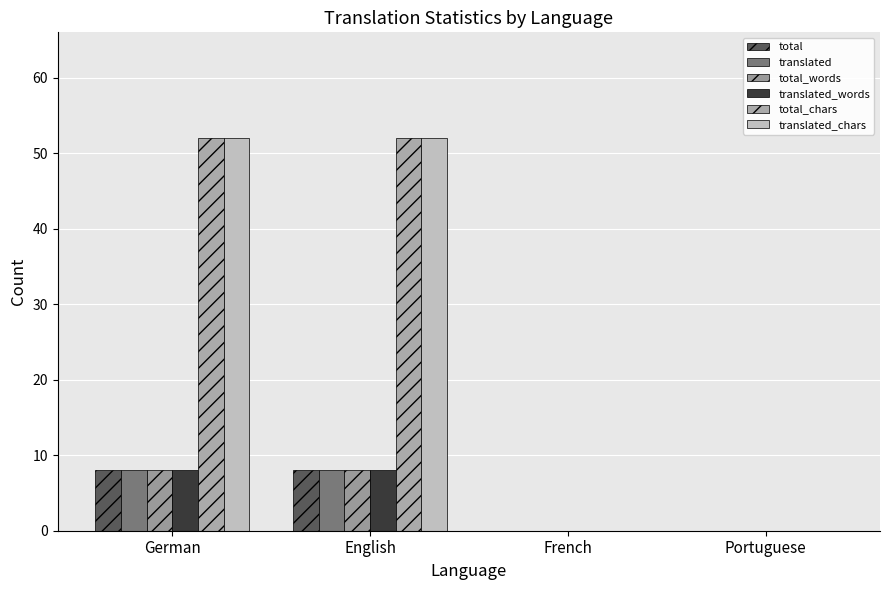

Count the number of categories in the chart.

4